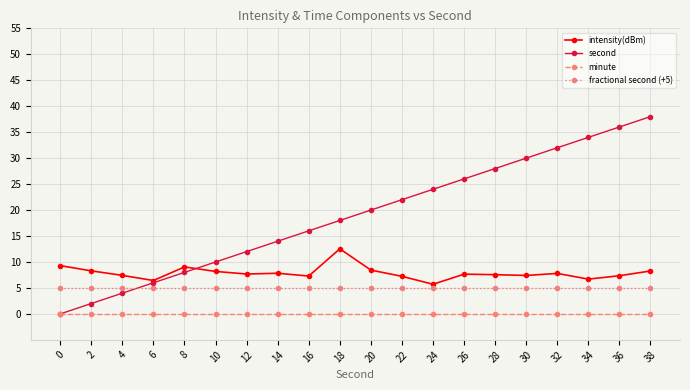

Rank the series at 32 from highest to lowest value.

second, intensity(dBm), fractional second (+5), minute